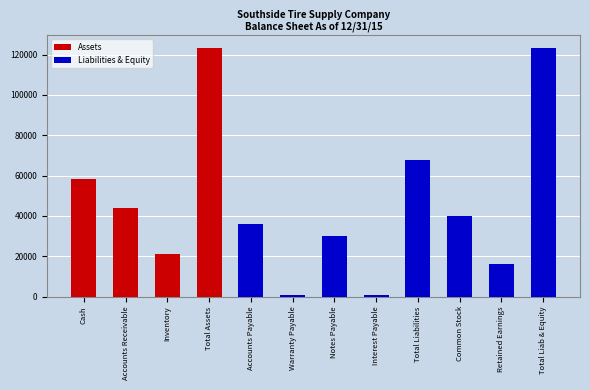

What is the spread (max minus min) of values at Accounts Payable?

36000